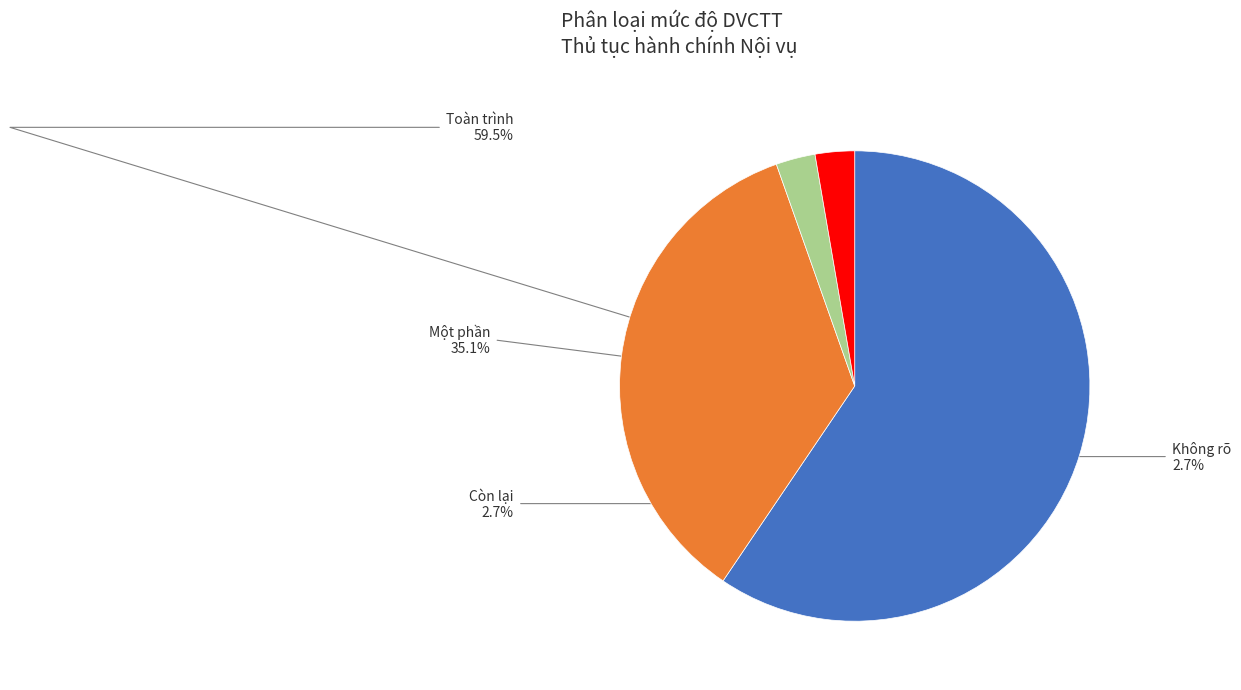

To the nearest percent, what is the difference between the largest and smallest slice percentages?

57%